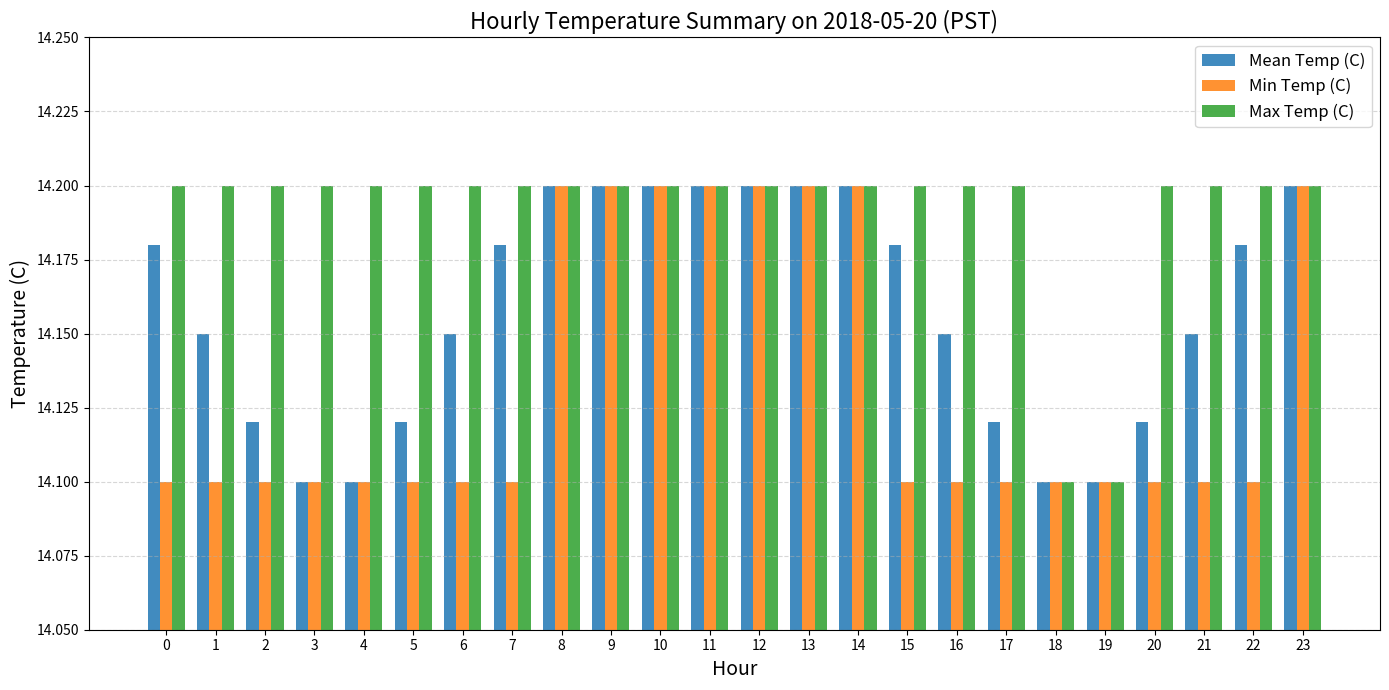

What is the sum of all Mean Temp (C) values?

339.8